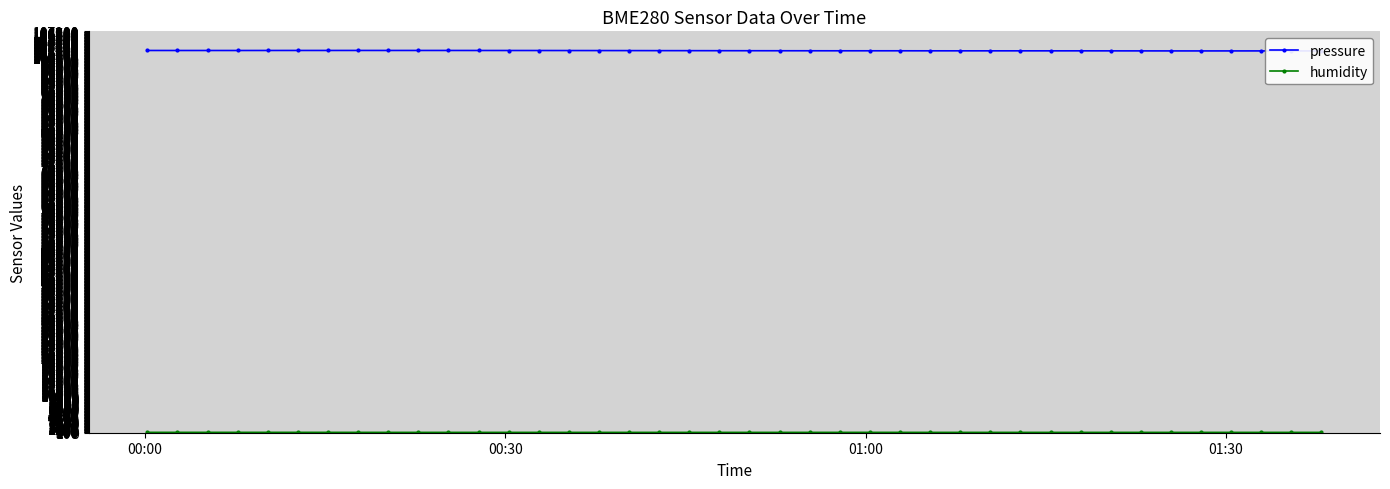

True or false: humidity has more than 0 interior local peaks.

True